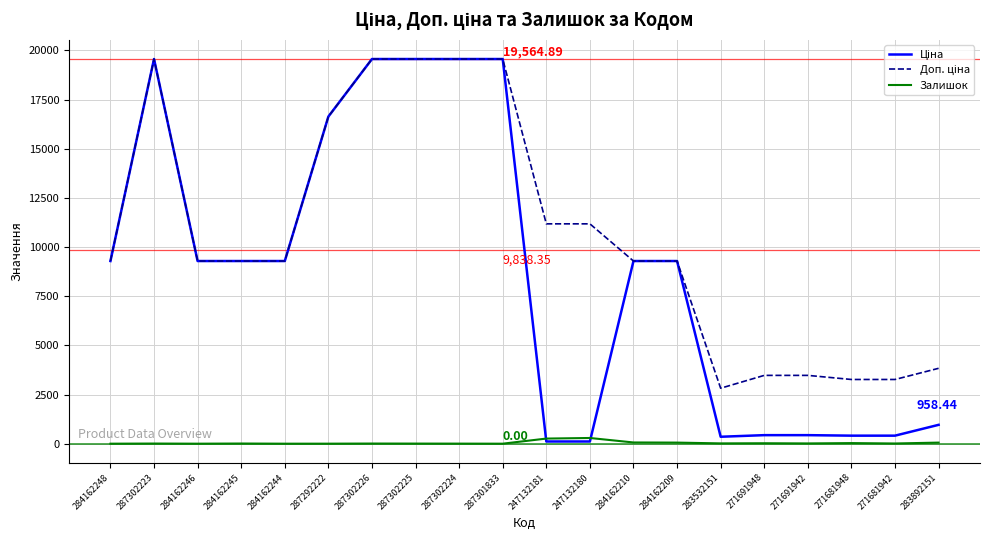

Is it true that Залишок equals -143.4 at 287301833?

False